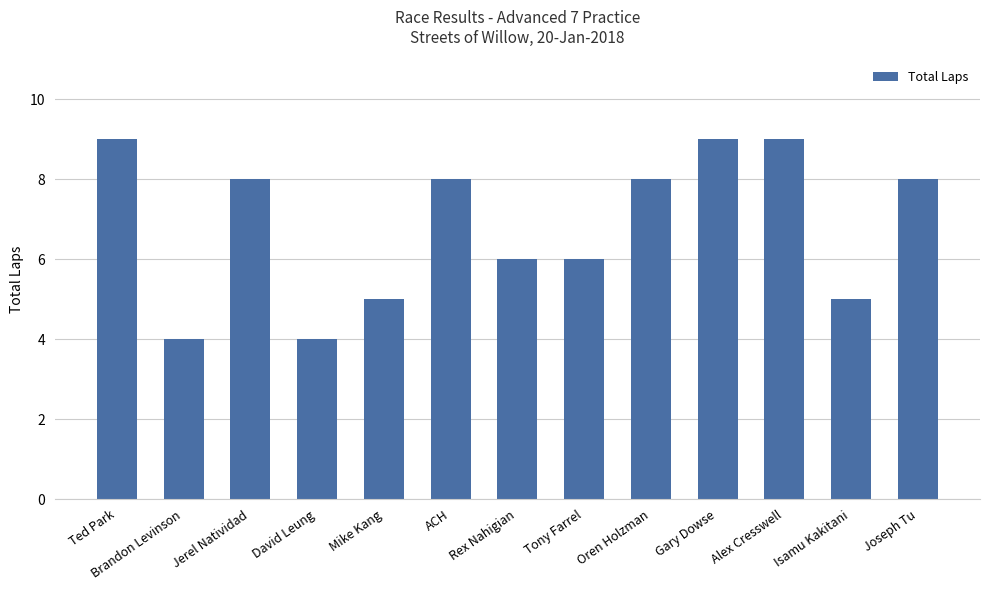

How many categories are shown in the chart?

13